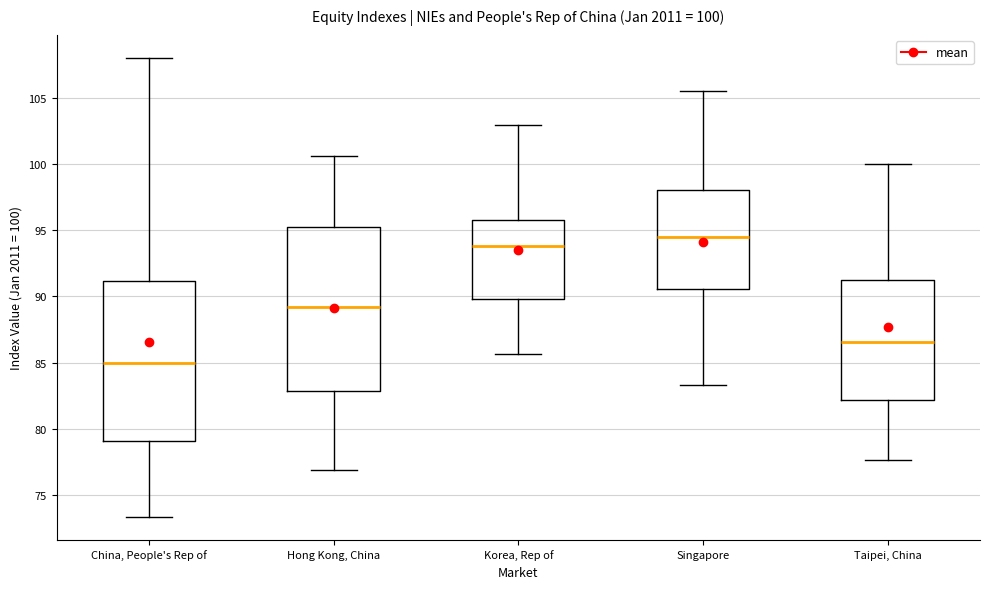

Which box has the highest median line?

Singapore